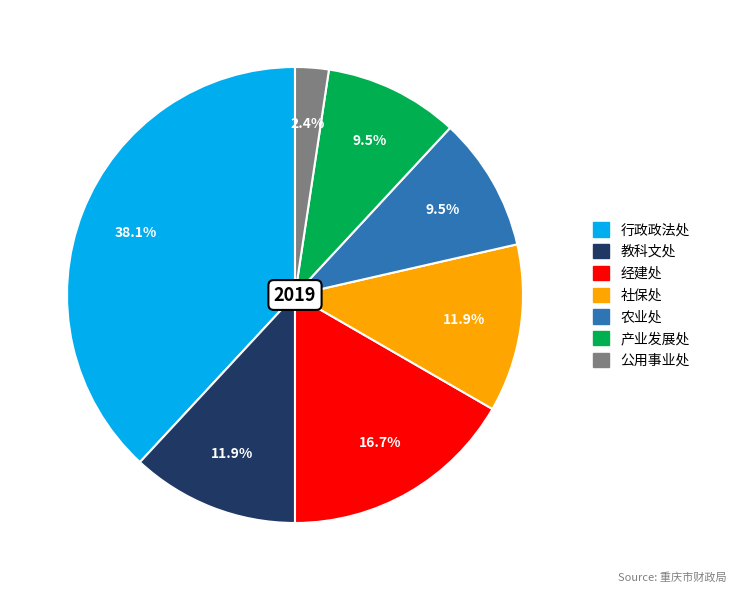

Approximately how many times larger is the value at 社保处 compared to 行政政法处?

0.3